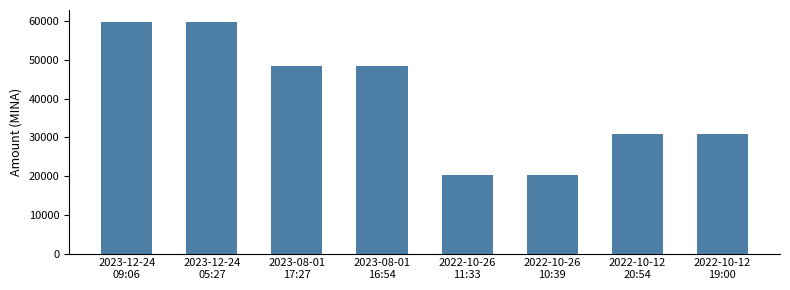

Approximately how many times larger is the value at 2022-10-12
20:54 compared to 2023-12-24
09:06?

0.5